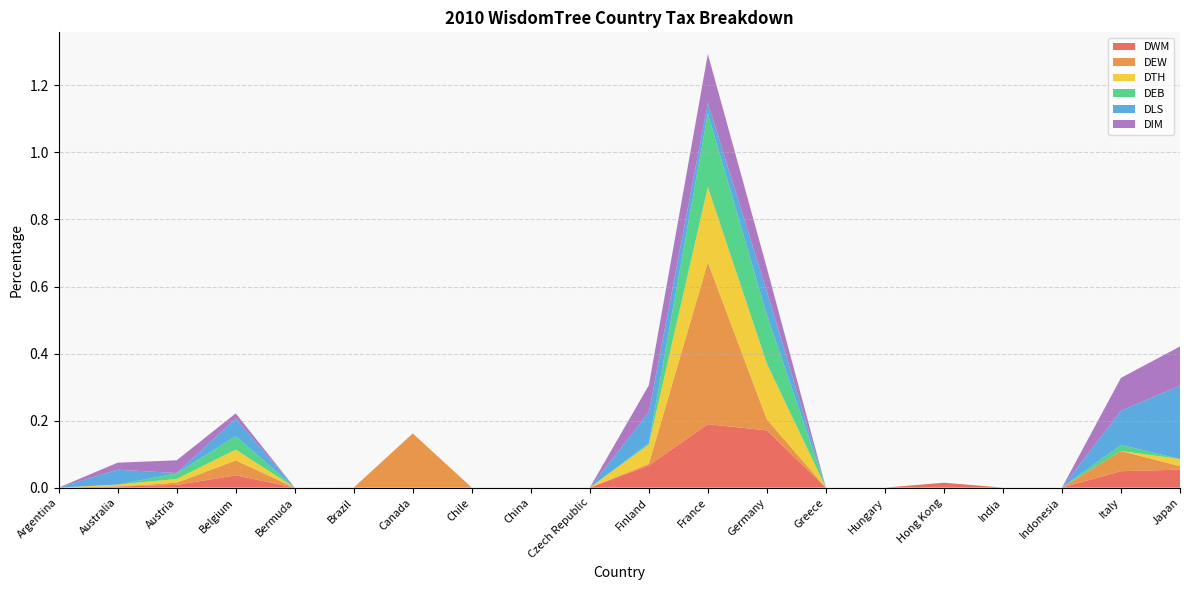

Reading left to right, extract all data points from this chart.

DWM: 0.0	0.0	0.0	0.0	0.0	0.0	0.0	0.0	0.0	0.0	0.1	0.2	0.2	0.0	0.0	0.0	0.0	0.0	0.0	0.1
DEW: 0.0	0.0	0.0	0.0	0.0	0.0	0.2	0.0	0.0	0.0	0.0	0.5	0.0	0.0	0.0	0.0	0.0	0.0	0.1	0.0
DTH: 0.0	0.0	0.0	0.0	0.0	0.0	0.0	0.0	0.0	0.0	0.1	0.2	0.2	0.0	0.0	0.0	0.0	0.0	0.0	0.0
DEB: 0.0	0.0	0.0	0.0	0.0	0.0	0.0	0.0	0.0	0.0	0.0	0.2	0.1	0.0	0.0	0.0	0.0	0.0	0.0	0.0
DLS: 0.0	0.0	0.0	0.1	0.0	0.0	0.0	0.0	0.0	0.0	0.1	0.0	0.1	0.0	0.0	0.0	0.0	0.0	0.1	0.2
DIM: 0.0	0.0	0.0	0.0	0.0	0.0	0.0	0.0	0.0	0.0	0.1	0.1	0.1	0.0	0.0	0.0	0.0	0.0	0.1	0.1